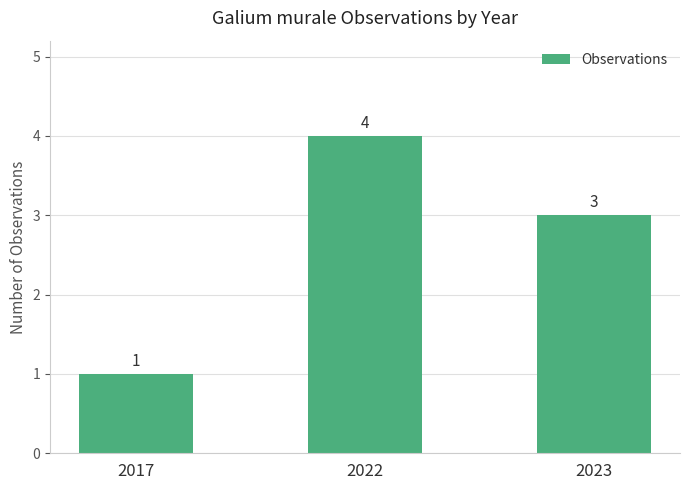

At which label is the value closest to 2?

2017